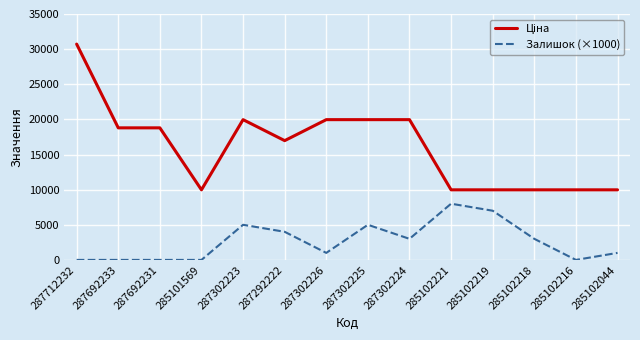

What is the difference between the highest and lowest values at 287292222?

12976.3